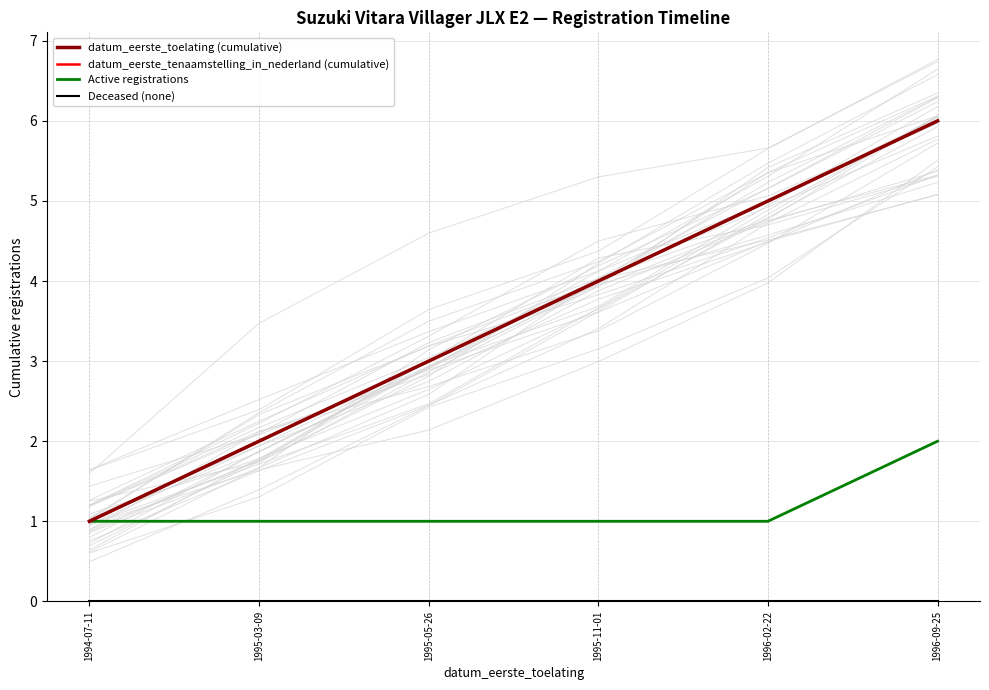

Is it true that datum_eerste_toelating (cumulative) equals 3 at 1995-05-26?

True